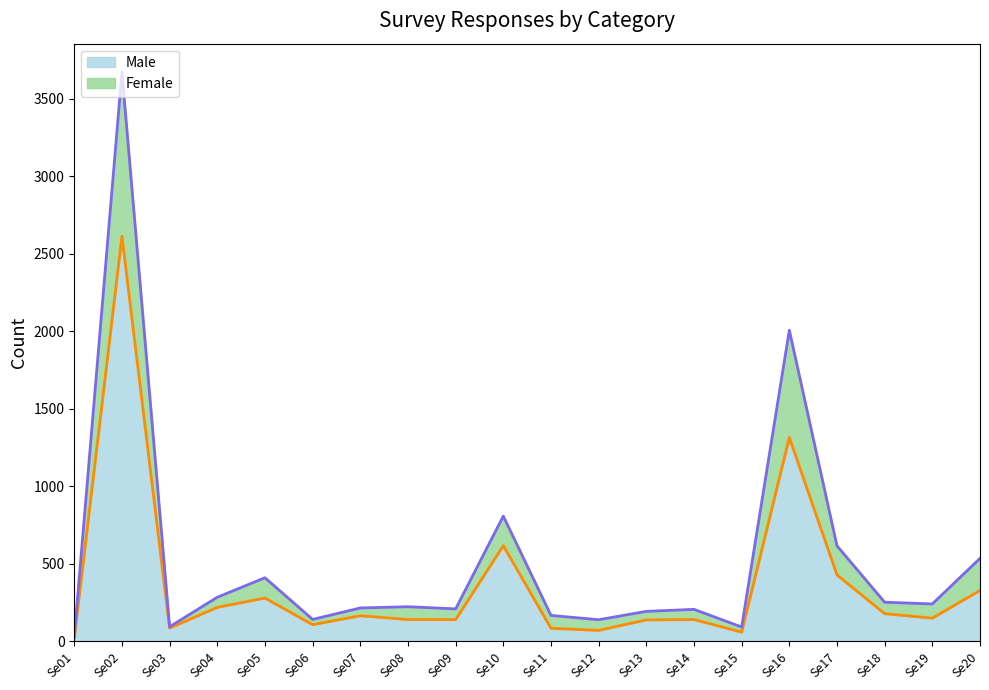

At how many categories does at least one series exceed 2658?

1